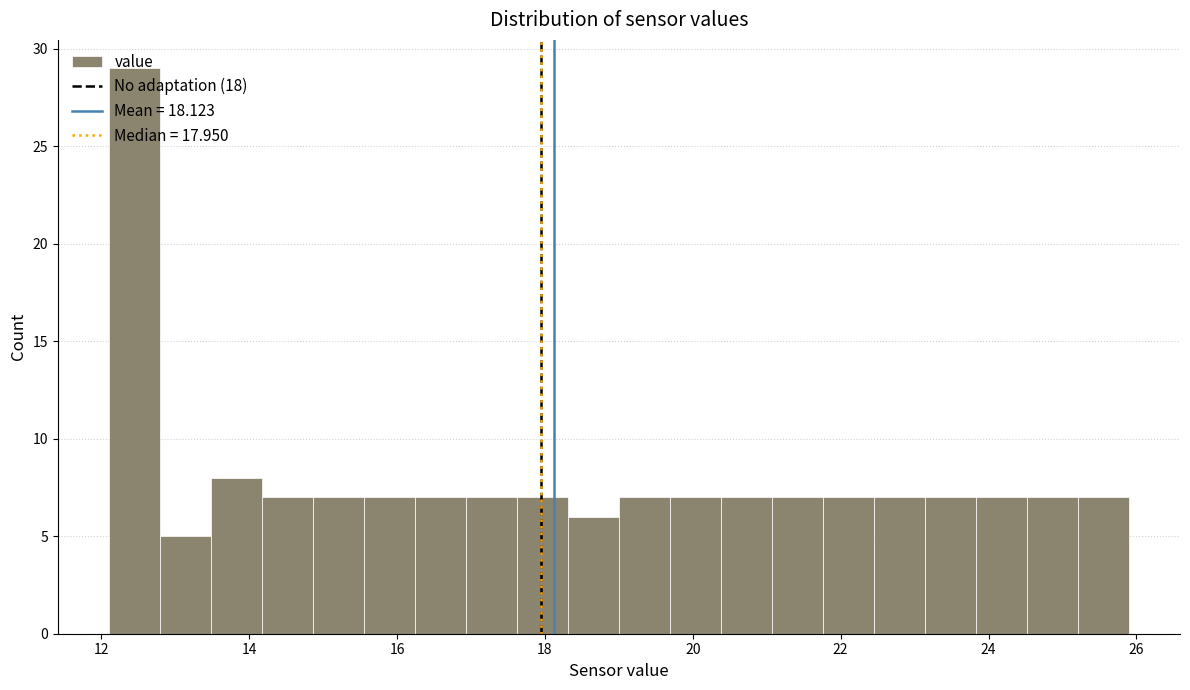

Read against the x-axis, roughly where is the centre of the tallest bar?

12.4